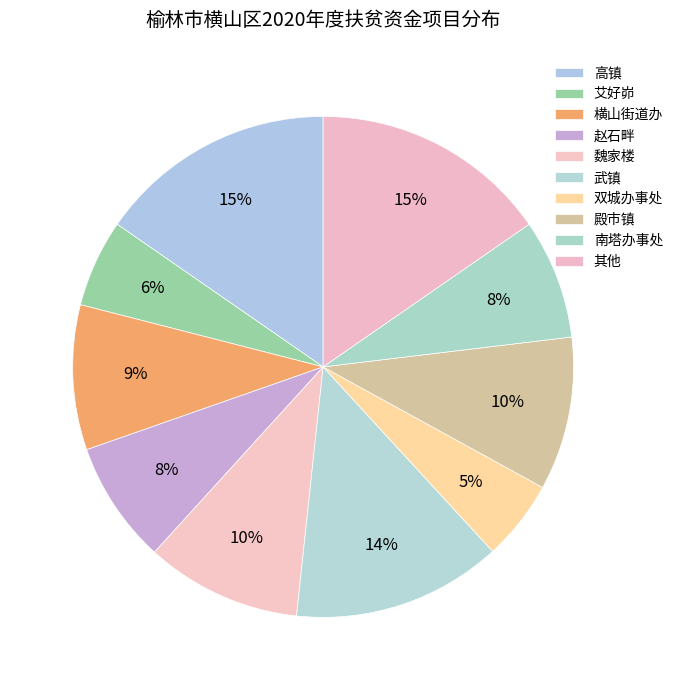

How many segments does this pie chart have?

10